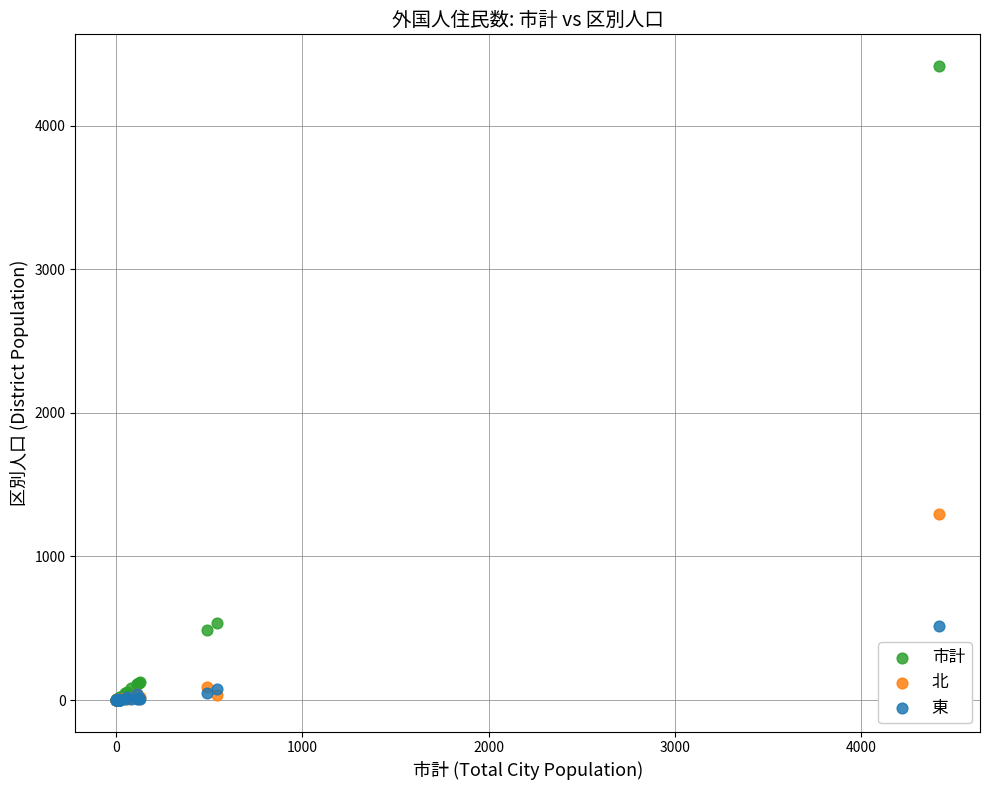

Which series has the largest Y range (max minus min)?

市計